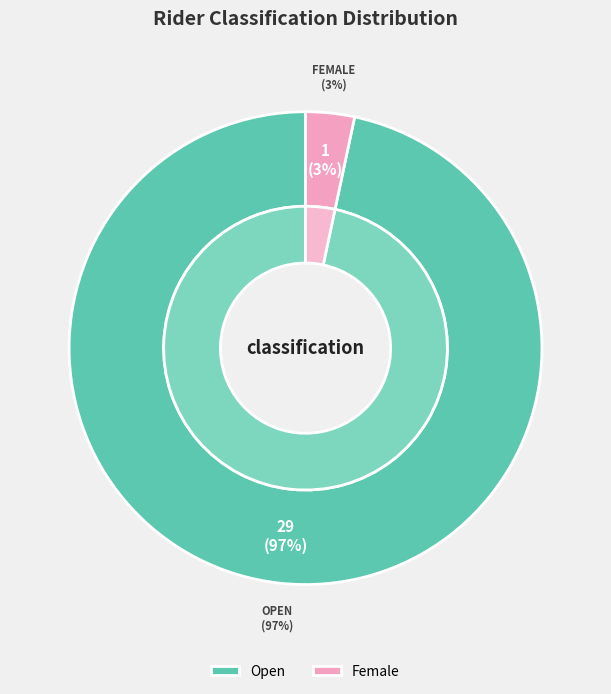

Is Female the majority of the pie?

No